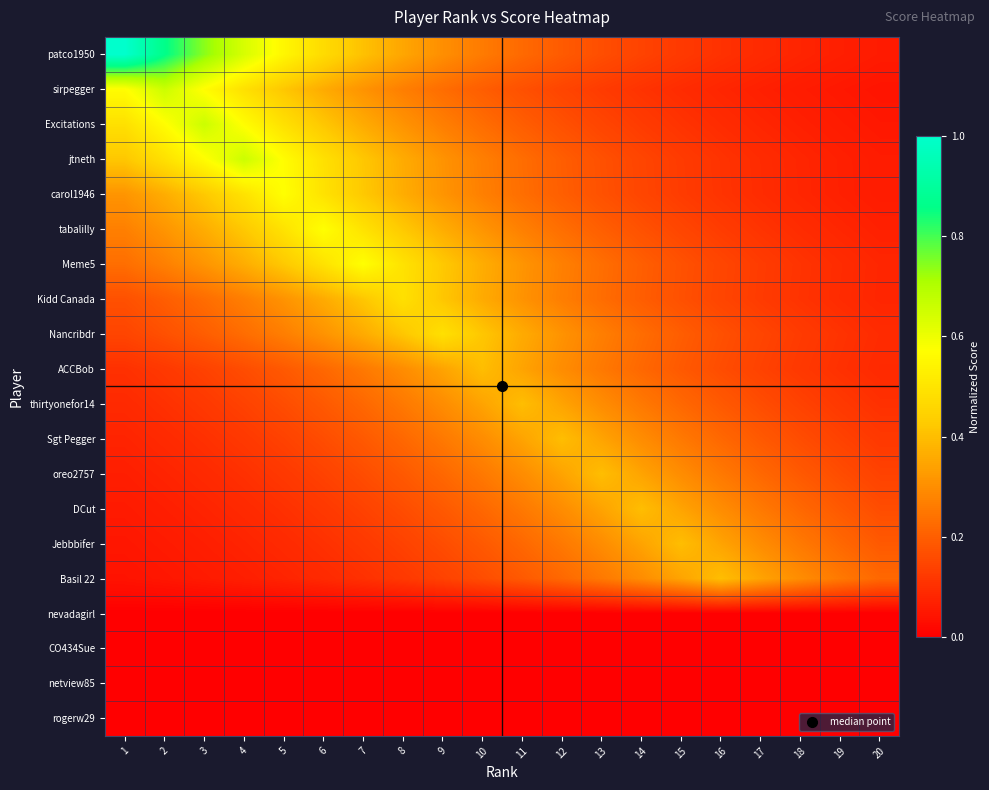

Reading left to right, transcribe all the data shown in this chart.

patco1950: 1=1.0	2=0.9	3=0.7	4=0.6	5=0.5	6=0.5	7=0.4	8=0.3	9=0.3	10=0.3	11=0.2	12=0.2	13=0.2	14=0.1	15=0.1	16=0.1	17=0.1	18=0.1	19=0.1	20=0.1
sirpegger: 1=0.6	2=0.7	3=0.6	4=0.5	5=0.4	6=0.4	7=0.3	8=0.3	9=0.2	10=0.2	11=0.2	12=0.1	13=0.1	14=0.1	15=0.1	16=0.1	17=0.1	18=0.1	19=0.1	20=0.0
Excitations: 1=0.5	2=0.6	3=0.7	4=0.6	5=0.5	6=0.4	7=0.4	8=0.3	9=0.3	10=0.2	11=0.2	12=0.2	13=0.1	14=0.1	15=0.1	16=0.1	17=0.1	18=0.1	19=0.1	20=0.1
jtneth: 1=0.4	2=0.5	3=0.6	4=0.7	5=0.6	6=0.5	7=0.4	8=0.4	9=0.3	10=0.3	11=0.2	12=0.2	13=0.2	14=0.1	15=0.1	16=0.1	17=0.1	18=0.1	19=0.1	20=0.1
carol1946: 1=0.3	2=0.4	3=0.4	4=0.5	5=0.6	6=0.5	7=0.4	8=0.4	9=0.3	10=0.3	11=0.2	12=0.2	13=0.2	14=0.1	15=0.1	16=0.1	17=0.1	18=0.1	19=0.1	20=0.1
tabalilly: 1=0.3	2=0.3	3=0.4	4=0.4	5=0.5	6=0.6	7=0.5	8=0.4	9=0.4	10=0.3	11=0.3	12=0.2	13=0.2	14=0.2	15=0.1	16=0.1	17=0.1	18=0.1	19=0.1	20=0.1
Meme5: 1=0.2	2=0.3	3=0.3	4=0.4	5=0.4	6=0.5	7=0.6	8=0.5	9=0.4	10=0.4	11=0.3	12=0.3	13=0.2	14=0.2	15=0.2	16=0.1	17=0.1	18=0.1	19=0.1	20=0.1
Kidd Canada: 1=0.2	2=0.2	3=0.2	4=0.3	5=0.3	6=0.4	7=0.4	8=0.5	9=0.4	10=0.4	11=0.3	12=0.3	13=0.2	14=0.2	15=0.2	16=0.1	17=0.1	18=0.1	19=0.1	20=0.1
Nancribdr: 1=0.1	2=0.2	3=0.2	4=0.2	5=0.3	6=0.3	7=0.4	8=0.4	9=0.5	10=0.4	11=0.4	12=0.3	13=0.3	14=0.2	15=0.2	16=0.2	17=0.1	18=0.1	19=0.1	20=0.1
ACCBob: 1=0.1	2=0.1	3=0.1	4=0.2	5=0.2	6=0.2	7=0.3	8=0.3	9=0.3	10=0.4	11=0.3	12=0.3	13=0.3	14=0.2	15=0.2	16=0.2	17=0.1	18=0.1	19=0.1	20=0.1
thirtyonefor14: 1=0.1	2=0.1	3=0.1	4=0.1	5=0.2	6=0.2	7=0.2	8=0.3	9=0.3	10=0.3	11=0.4	12=0.3	13=0.3	14=0.3	15=0.2	16=0.2	17=0.2	18=0.1	19=0.1	20=0.1
Sgt Pegger: 1=0.1	2=0.1	3=0.1	4=0.1	5=0.1	6=0.2	7=0.2	8=0.2	9=0.3	10=0.3	11=0.3	12=0.4	13=0.3	14=0.3	15=0.3	16=0.2	17=0.2	18=0.2	19=0.1	20=0.1
oreo2757: 1=0.1	2=0.1	3=0.1	4=0.1	5=0.1	6=0.1	7=0.2	8=0.2	9=0.2	10=0.3	11=0.3	12=0.3	13=0.4	14=0.3	15=0.3	16=0.3	17=0.2	18=0.2	19=0.2	20=0.1
DCut: 1=0.1	2=0.1	3=0.1	4=0.1	5=0.1	6=0.1	7=0.1	8=0.2	9=0.2	10=0.2	11=0.3	12=0.3	13=0.3	14=0.4	15=0.3	16=0.3	17=0.3	18=0.2	19=0.2	20=0.2
Jebbbifer: 1=0.0	2=0.1	3=0.1	4=0.1	5=0.1	6=0.1	7=0.1	8=0.1	9=0.2	10=0.2	11=0.2	12=0.3	13=0.3	14=0.3	15=0.4	16=0.3	17=0.3	18=0.3	19=0.2	20=0.2
Basil 22: 1=0.0	2=0.0	3=0.1	4=0.1	5=0.1	6=0.1	7=0.1	8=0.1	9=0.1	10=0.2	11=0.2	12=0.2	13=0.3	14=0.3	15=0.3	16=0.4	17=0.3	18=0.3	19=0.3	20=0.2
nevadagirl: 1=0.0	2=0.0	3=0.0	4=0.0	5=0.0	6=0.0	7=0.0	8=0.0	9=0.0	10=0.0	11=0.0	12=0.0	13=0.0	14=0.0	15=0.0	16=0.0	17=0.0	18=0.0	19=0.0	20=0.0
CO434Sue: 1=0.0	2=0.0	3=0.0	4=0.0	5=0.0	6=0.0	7=0.0	8=0.0	9=0.0	10=0.0	11=0.0	12=0.0	13=0.0	14=0.0	15=0.0	16=0.0	17=0.0	18=0.0	19=0.0	20=0.0
netview85: 1=0.0	2=0.0	3=0.0	4=0.0	5=0.0	6=0.0	7=0.0	8=0.0	9=0.0	10=0.0	11=0.0	12=0.0	13=0.0	14=0.0	15=0.0	16=0.0	17=0.0	18=0.0	19=0.0	20=0.0
rogerw29: 1=0.0	2=0.0	3=0.0	4=0.0	5=0.0	6=0.0	7=0.0	8=0.0	9=0.0	10=0.0	11=0.0	12=0.0	13=0.0	14=0.0	15=0.0	16=0.0	17=0.0	18=0.0	19=0.0	20=0.0